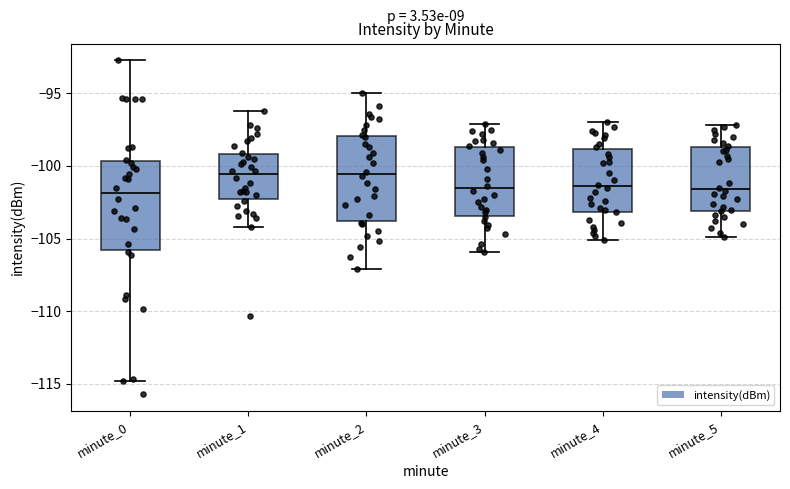

Reading left to right, transcribe this box plot: for each box, give where its median line is, the range the box spans, and where its two whiskers end, as read against the y-axis. The values are not printed on the chart, so give them approximately, as read against the axis.

minute_0: median -102.0, box -106.0 to -99.5, whiskers -115.0 to -92.5
minute_1: median -100.5, box -102.5 to -99.0, whiskers -104.0 to -96.0
minute_2: median -100.5, box -104.0 to -98.0, whiskers -107.0 to -95.0
minute_3: median -101.5, box -103.5 to -98.5, whiskers -106.0 to -97.0
minute_4: median -101.5, box -103.0 to -99.0, whiskers -105.0 to -97.0
minute_5: median -101.5, box -103.0 to -98.5, whiskers -105.0 to -97.0